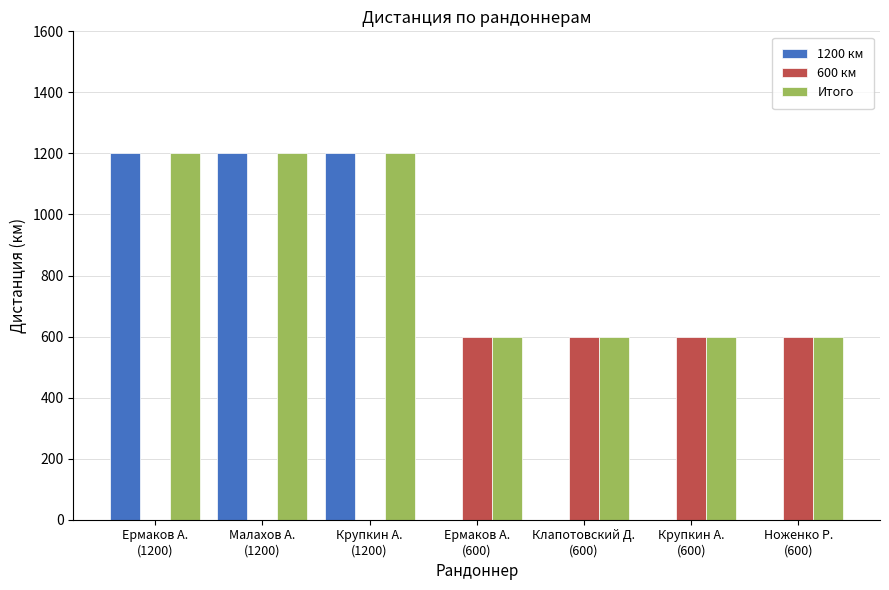

What is the sum of the Итого values at Ермаков А.
(600) and Малахов А.
(1200)?

1800